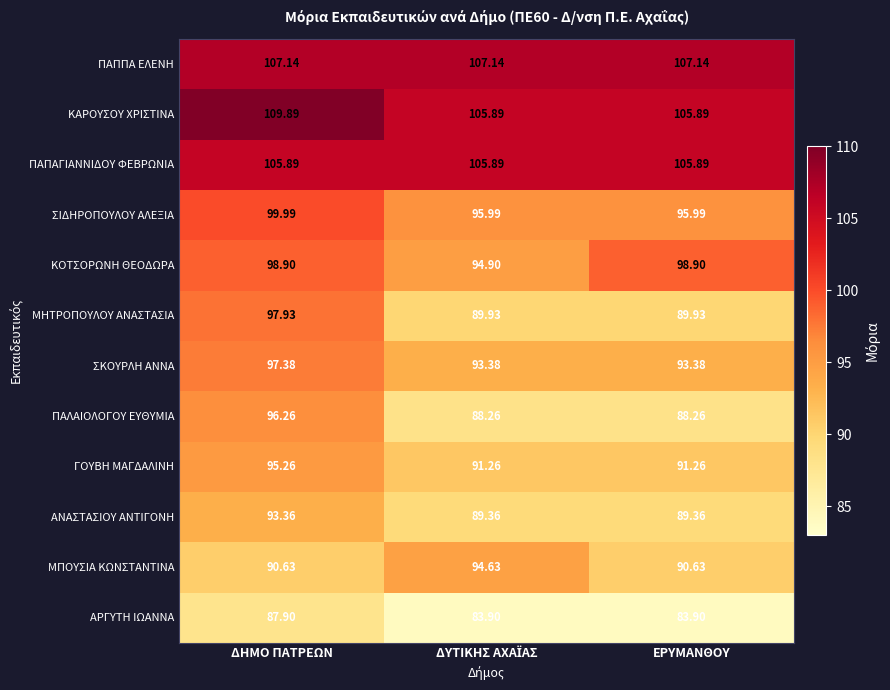

What is the total value across all series at ΕΡΥΜΑΝΘΟΥ?

1140.5